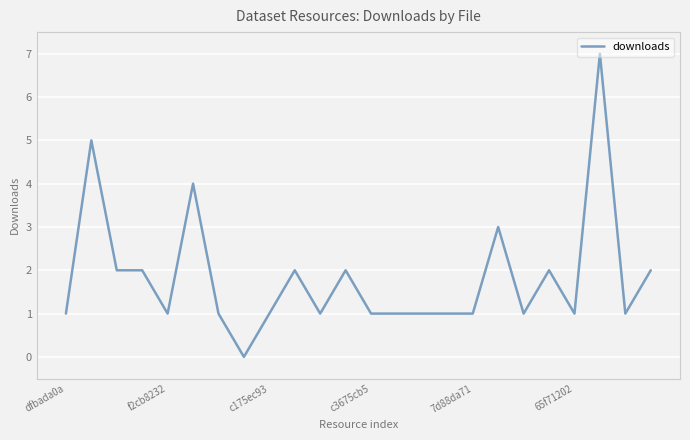

What is the greatest value displayed?

7